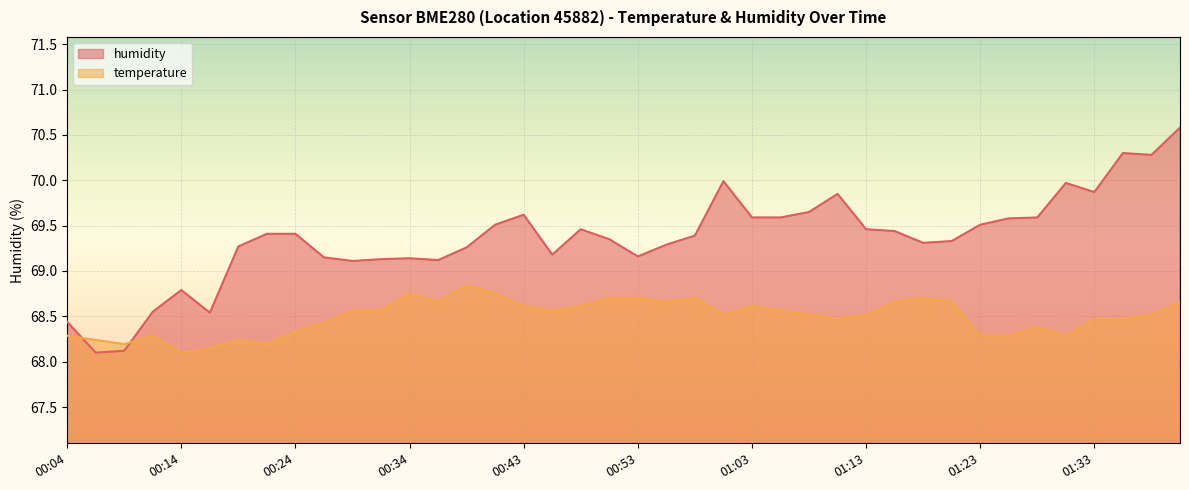

Reading left to right, extract all data points from this chart.

temperature: 68.3	68.2	68.2	68.3	68.1	68.1	68.2	68.2	68.3	68.4	68.6	68.6	68.8	68.7	68.8	68.8	68.6	68.6	68.6	68.7	68.7	68.7	68.7	68.5	68.6	68.6	68.5	68.5	68.5	68.7	68.7	68.7	68.3	68.3	68.4	68.3	68.5	68.5	68.5	68.7
humidity: 68.4	68.1	68.1	68.5	68.8	68.5	69.3	69.4	69.4	69.2	69.1	69.1	69.1	69.1	69.3	69.5	69.6	69.2	69.5	69.3	69.2	69.3	69.4	70.0	69.6	69.6	69.7	69.8	69.5	69.4	69.3	69.3	69.5	69.6	69.6	70.0	69.9	70.3	70.3	70.6